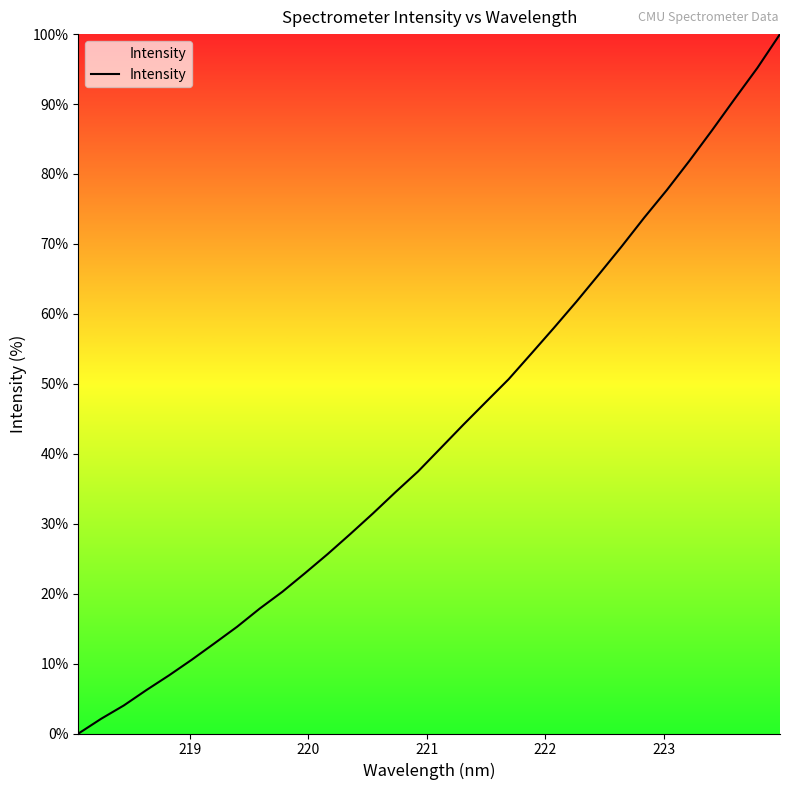

What is the maximum value shown in the chart?

100.0